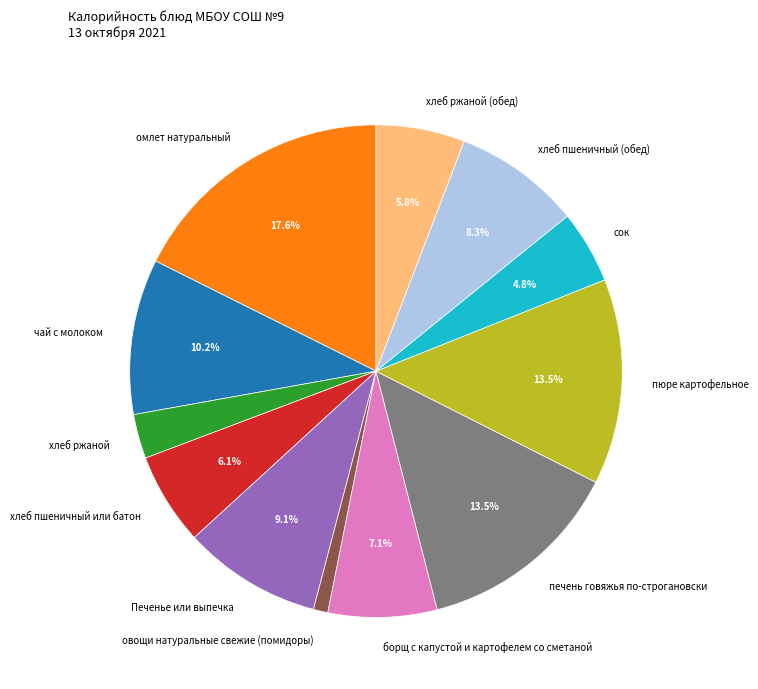

How many segments does this pie chart have?

12